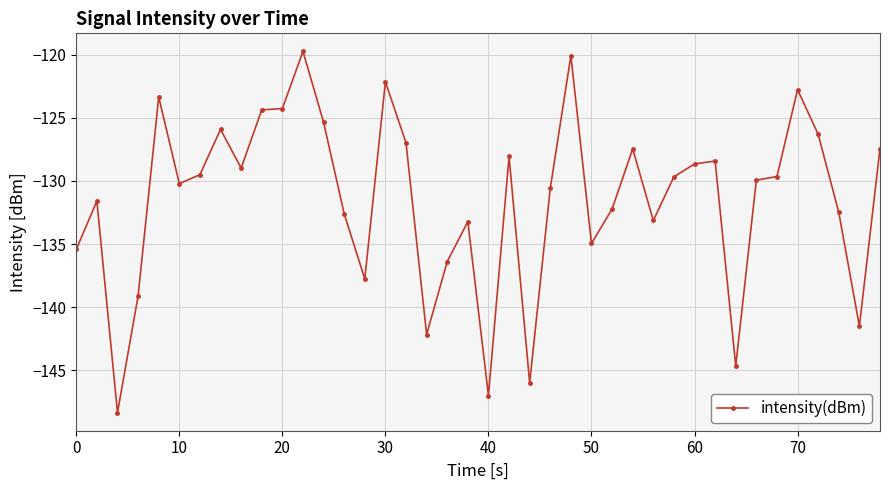

What is the sum of all values?

-5258.4